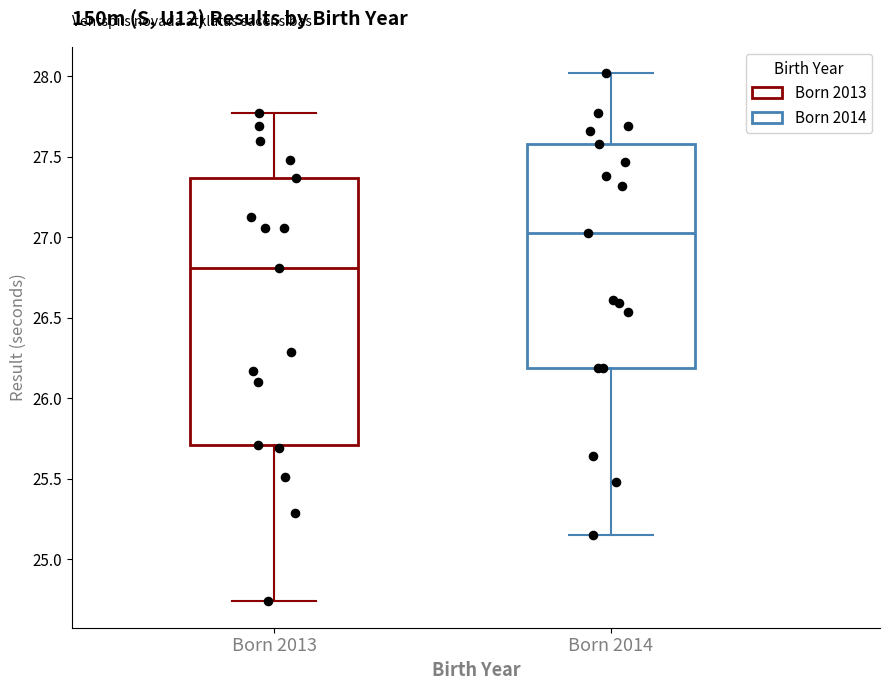

Which box has the lowest median line?

Born 2013